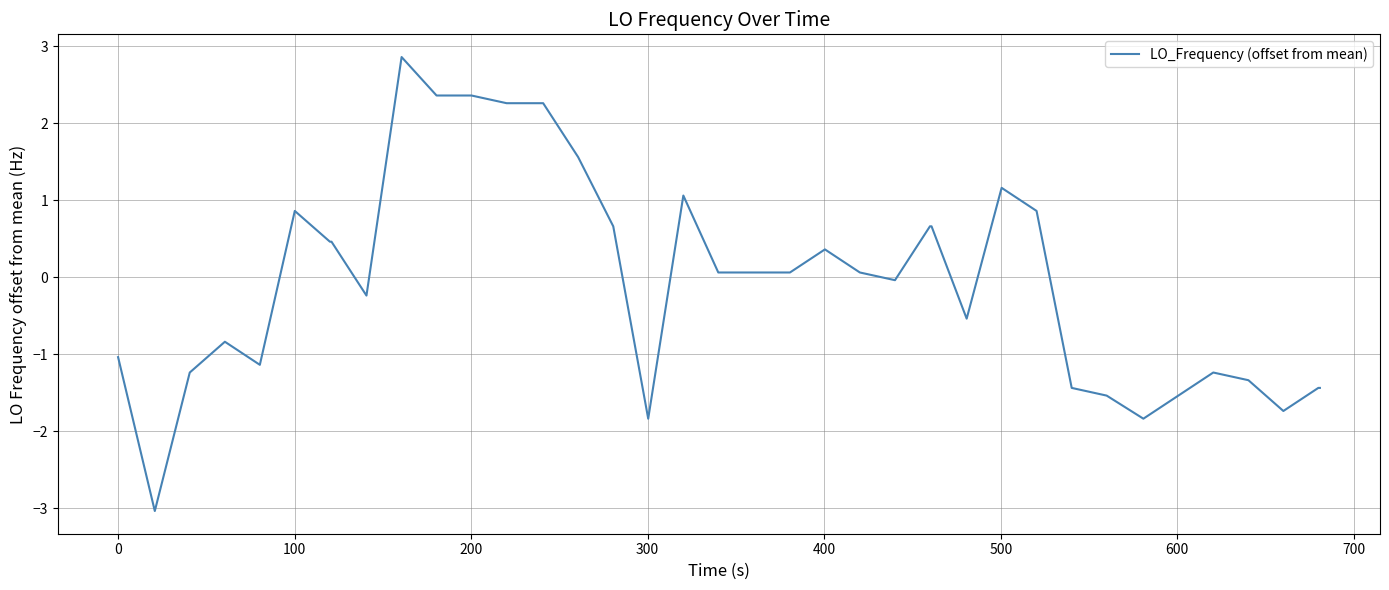

What is the difference between the maximum and minimum values?

5.9